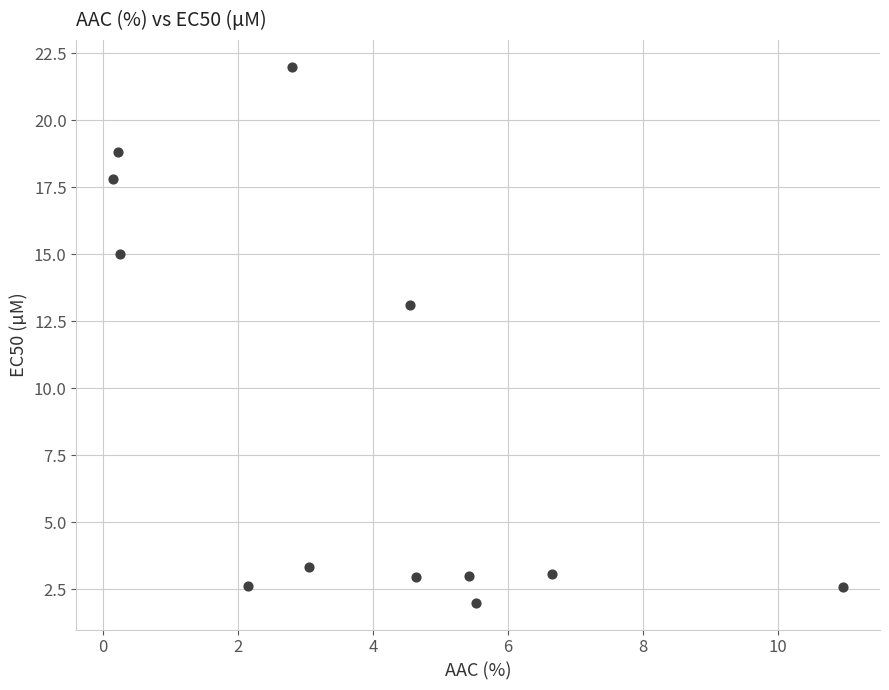

What is the range of X values (max minus min)?

10.8